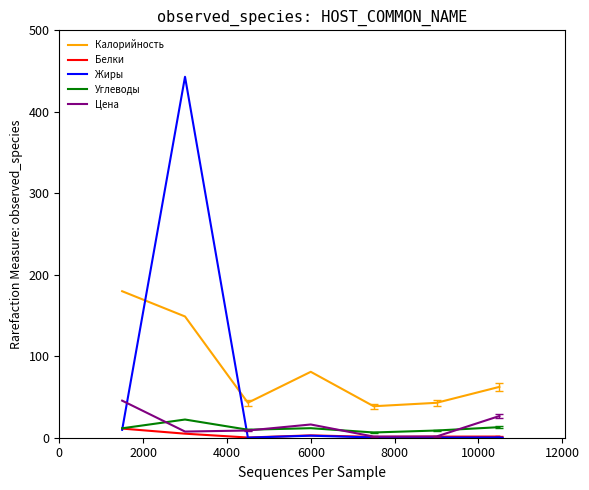

Which series has the widest spread of values?

Жиры